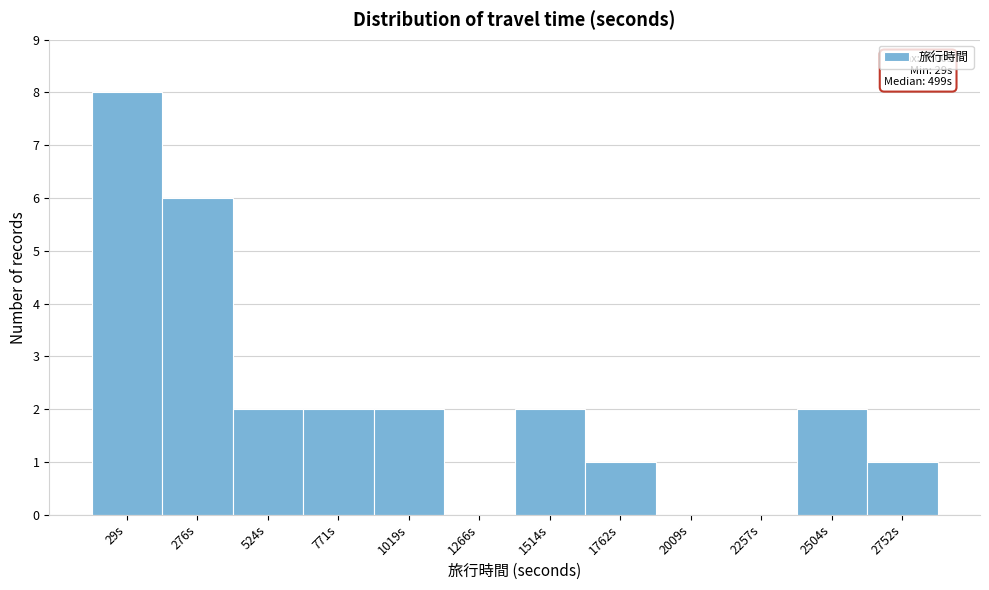

Reading left to right, what are all the values shown in this chart?

29s=8	276s=6	524s=2	771s=2	1019s=2	1266s=0	1514s=2	1762s=1	2009s=0	2257s=0	2504s=2	2752s=1